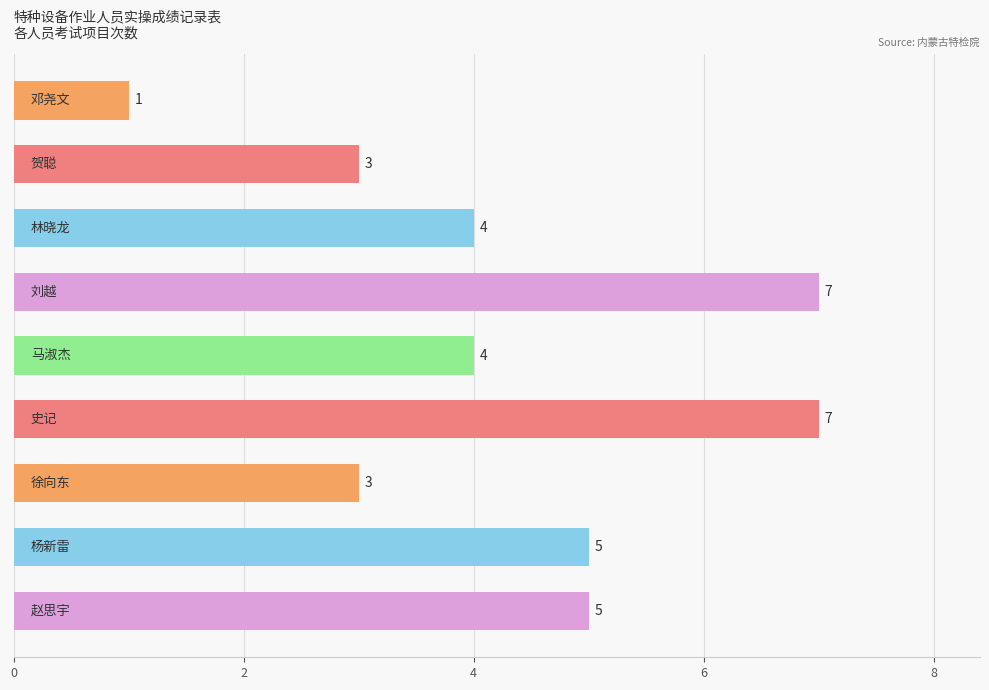

Reading bottom to top, extract all data points from this chart.

5	5	3	7	4	7	4	3	1